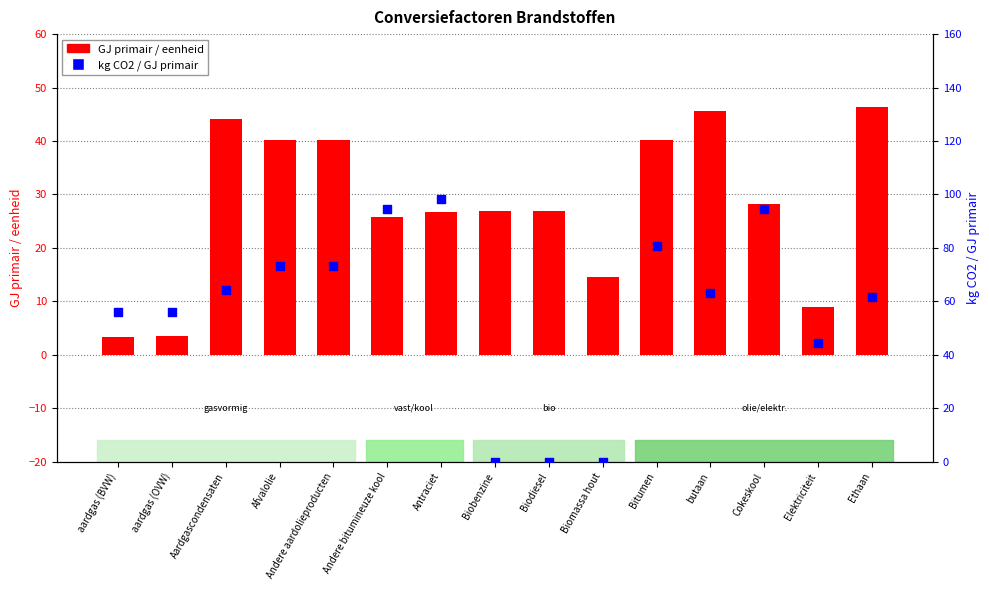

Which series has the widest spread of Y values?

kg CO2 / GJ primair